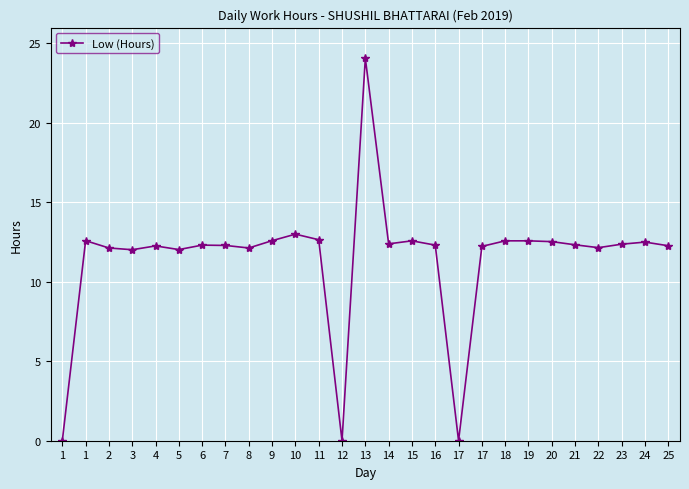

What value does the data have at 11?

12.7